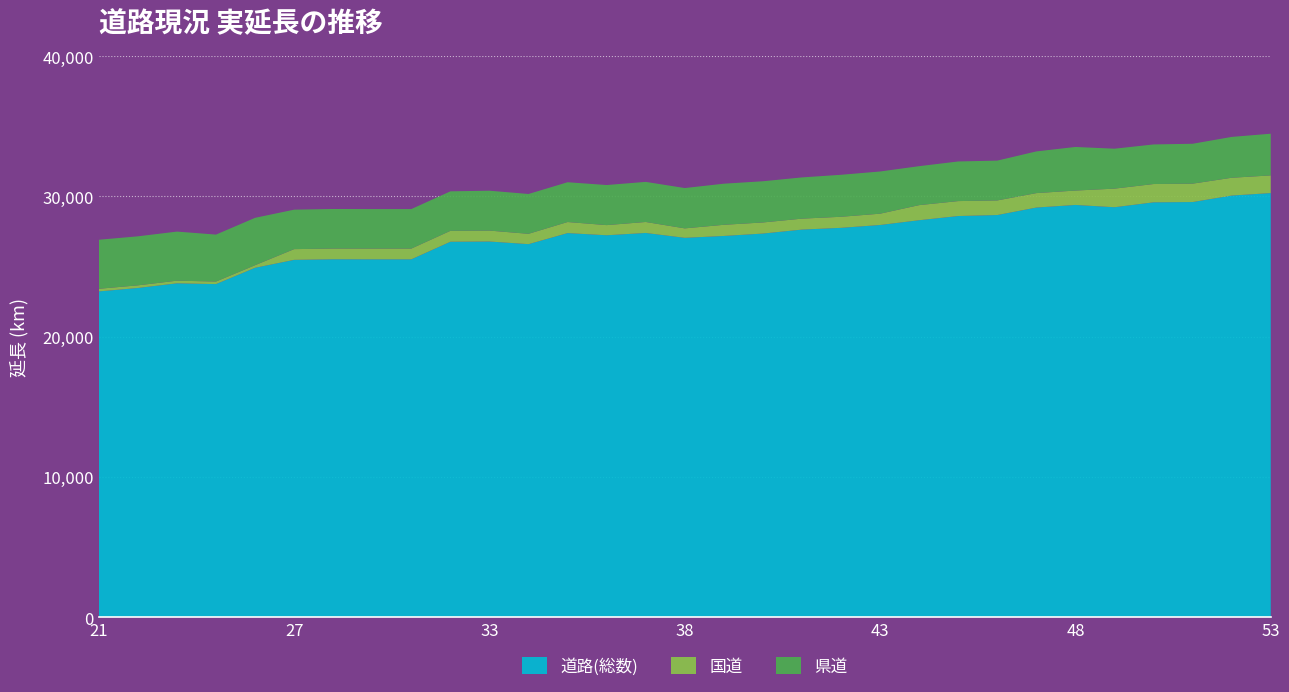

Reading left to right, what are all the values shown in this chart?

道路(総数): 21=23230.0	22=23474.8	23=23808.0	24=23751.6	25=24914.6	27=25479.1	28=25520.7	29=25517.1	30=25517.3	32=26770.1	33=26786.6	34=26598.3	35=27386.3	36=27232.0	37=27396.3	38=27049.3	39=27182.7	40=27353.2	41=27636.1	42=27761.3	43=27964.0	44=28303.9	45=28602.5	46=28673.4	47=29206.9	48=29392.0	49=29229.7	50=29579.6	51=29599.3	52=30061.9	53=30238.7
国道: 21=187.6	22=187.6	23=187.7	24=182.6	25=183.6	27=764.8	28=764.7	29=765.5	30=764.9	32=777.3	33=778.4	34=736.7	35=789.7	36=723.2	37=782.7	38=673.6	39=795.3	40=791.0	41=780.8	42=788.1	43=805.7	44=1076.2	45=1065.4	46=1041.2	47=1029.7	48=1026.5	49=1325.0	50=1303.7	51=1311.1	52=1268.1	53=1258.9
県道: 21=3493.6	22=3493.6	23=3497.5	24=3344.7	25=3376.1	27=2812.1	28=2819.2	29=2814.9	30=2815.7	32=2815.0	33=2841.9	34=2838.1	35=2834.5	36=2855.9	37=2857.4	38=2873.0	39=2928.9	40=2936.1	41=2937.8	42=2992.3	43=3006.8	44=2775.7	45=2823.3	46=2837.0	47=2970.6	48=3105.9	49=2845.5	50=2820.8	51=2842.0	52=2910.3	53=2971.9